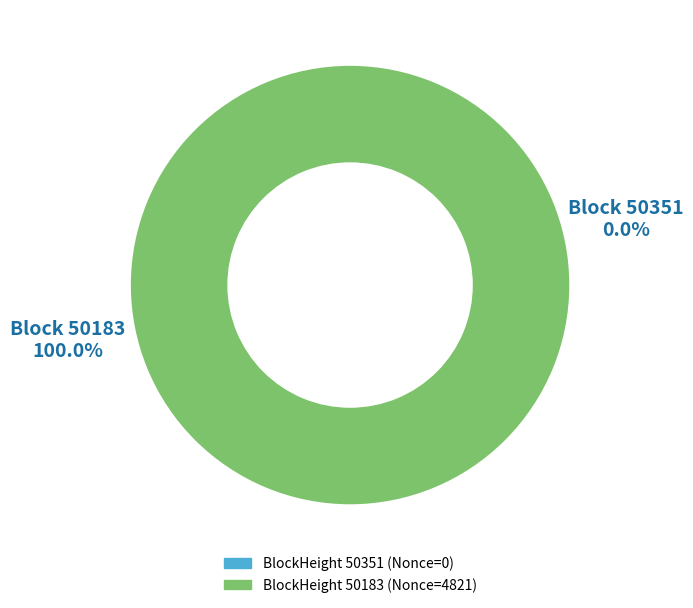

Between 50351 and 50183, which is larger?

50183